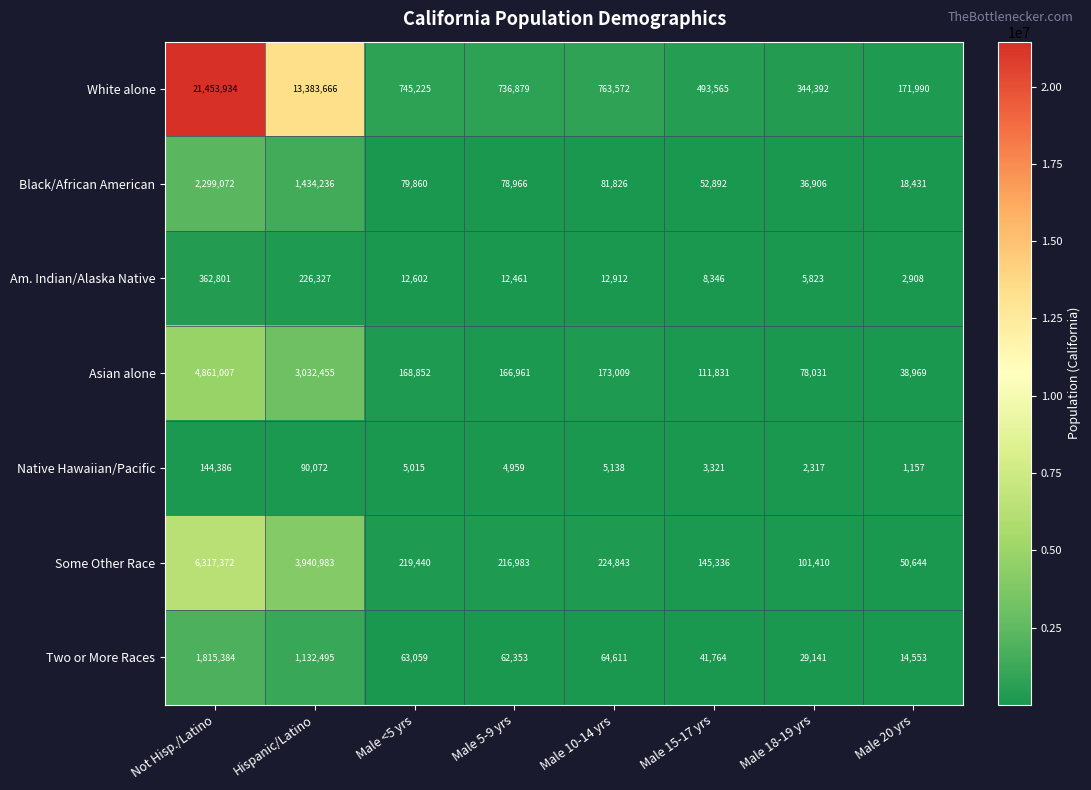

Count the number of categories in the chart.

8